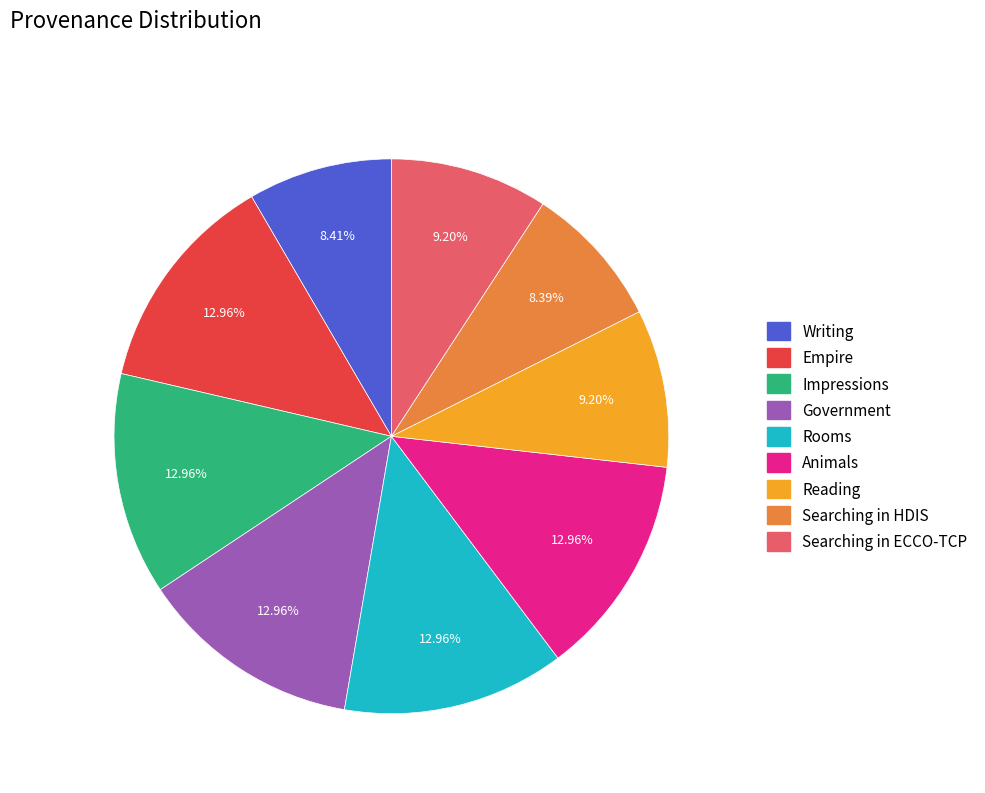

What is the ratio of the value at Searching in HDIS to the value at Impressions?

0.6